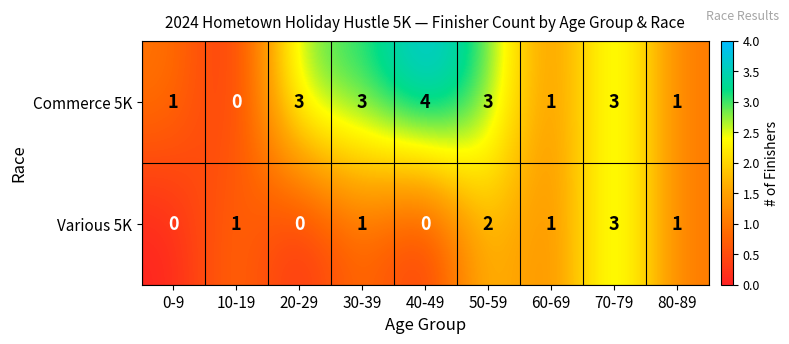

The Various 5K series shows 0 at 0-9. True or false?

True